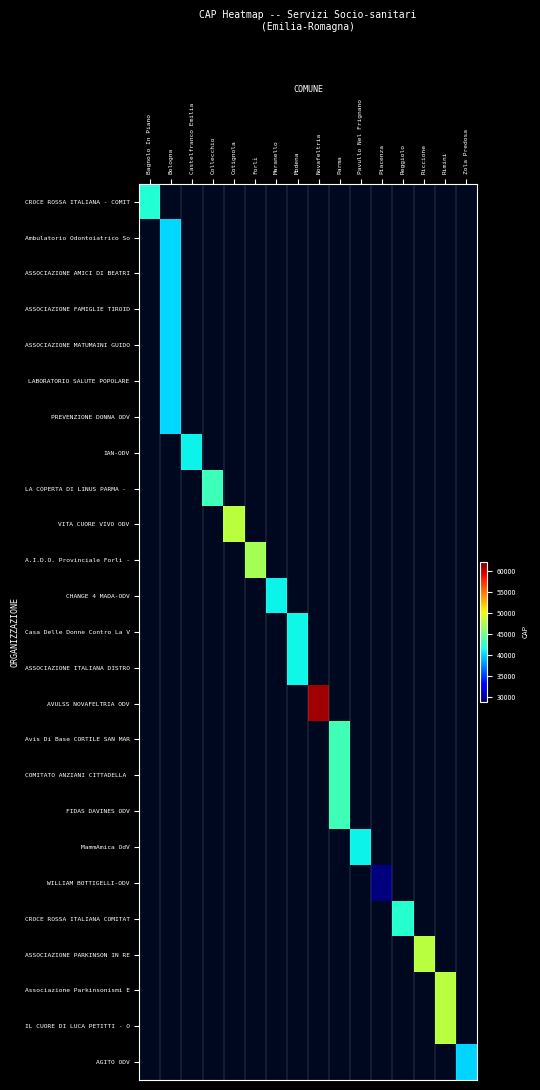

At how many categories does at least one series exceed 36089?

15